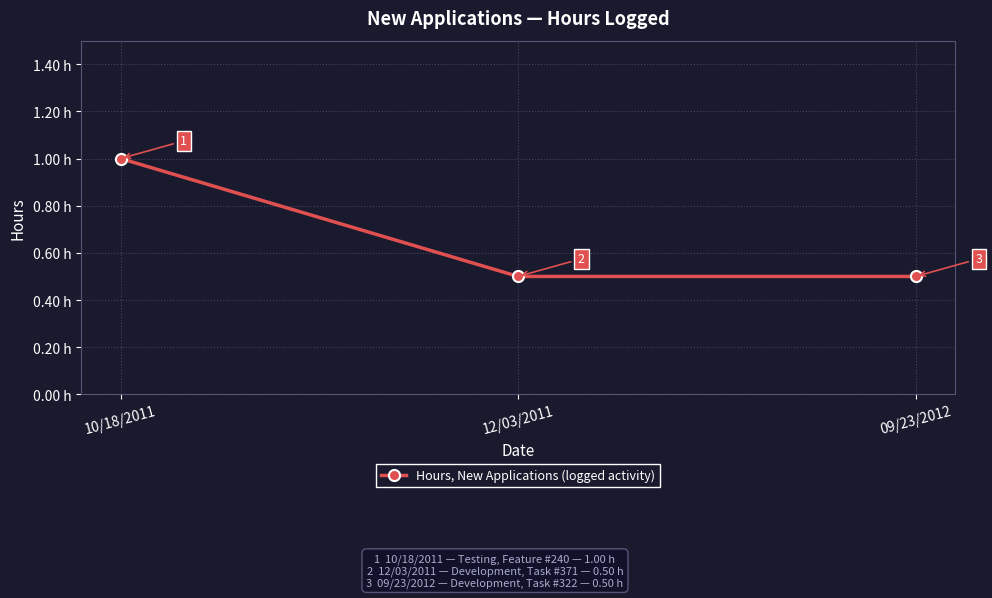

How many values are between 0 and 1?

3